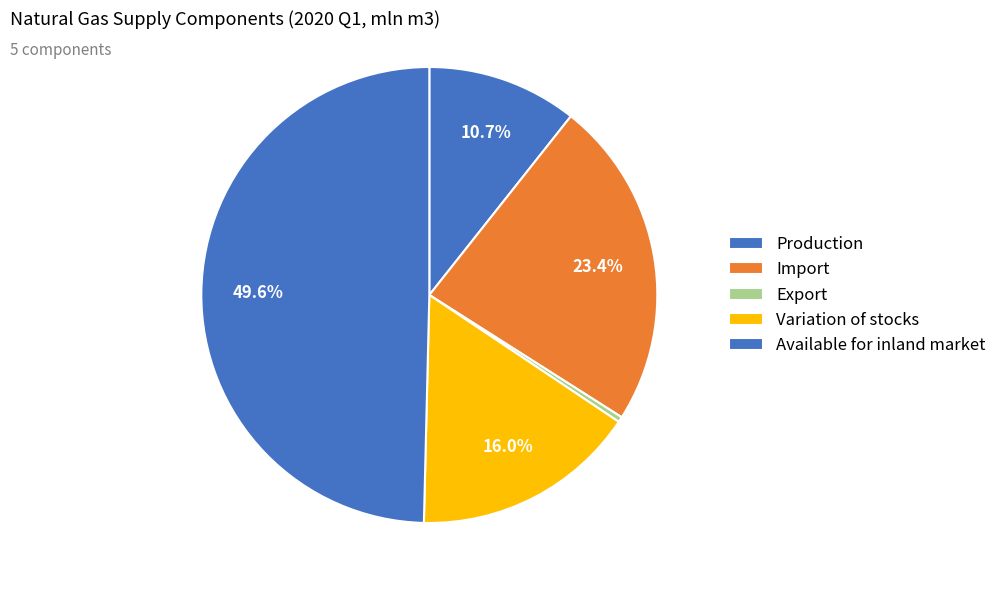

Count the number of slices in the pie.

5